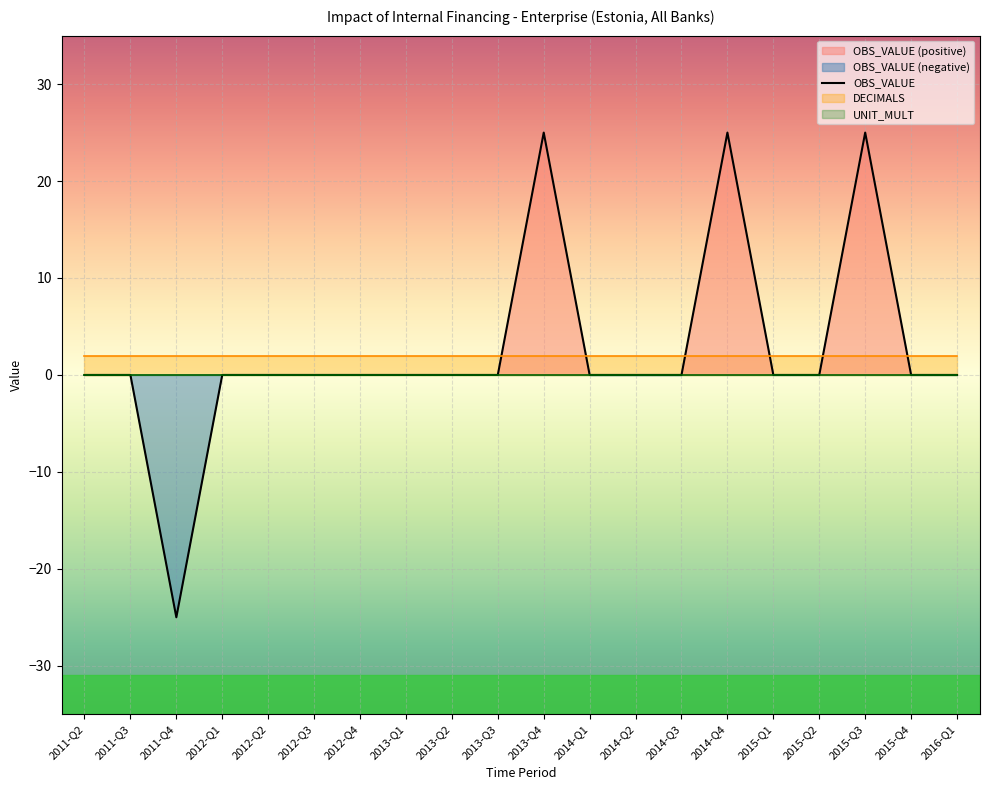

At which label does OBS_VALUE reach its peak?

2013-Q4